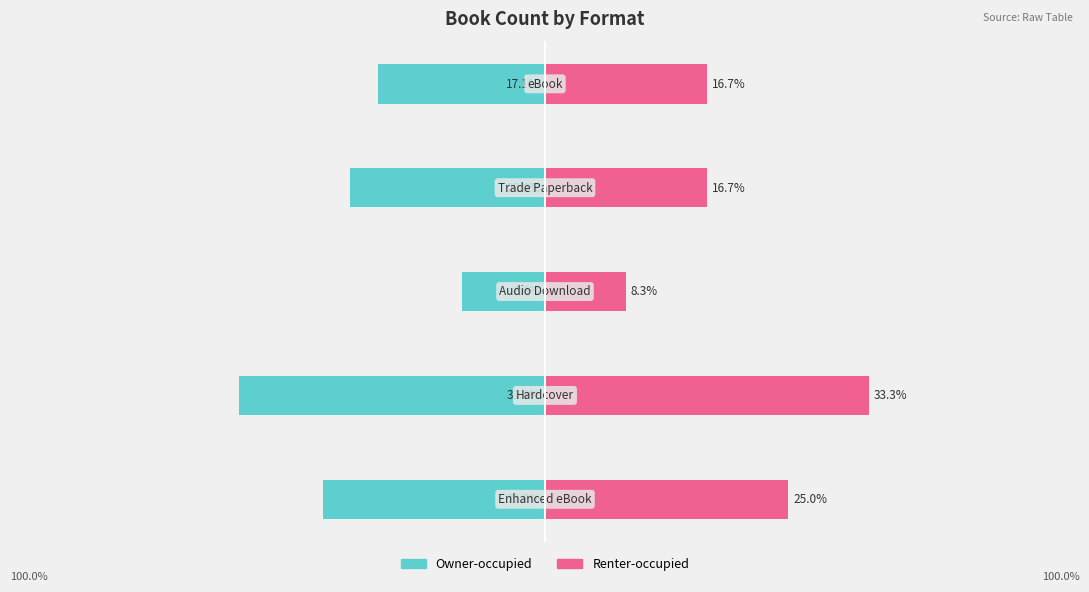

Rank the series by their average value, from highest to lowest.

Renter-occupied, Owner-occupied